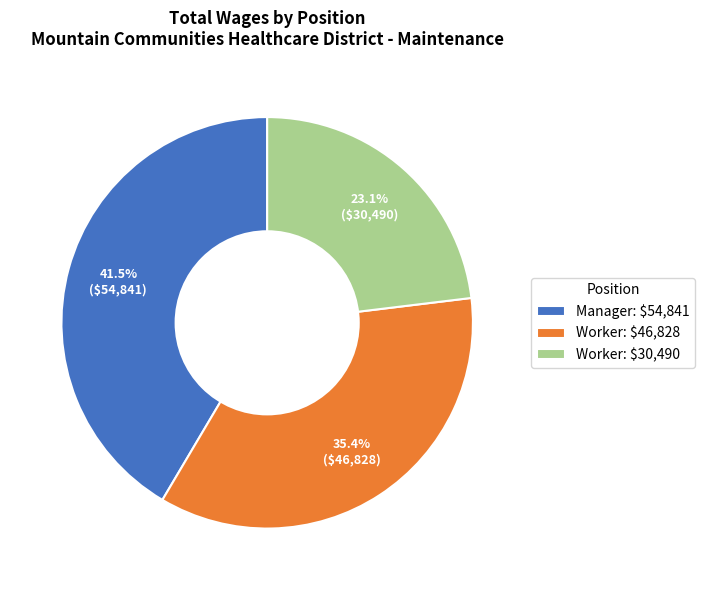

What is the largest slice in the pie chart?

Manager: $54,841